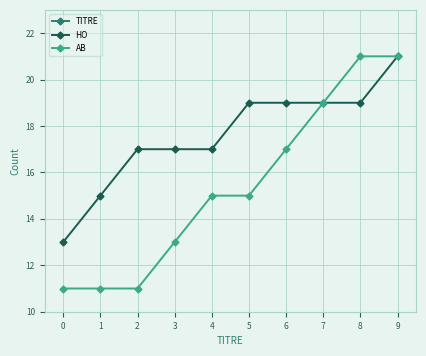

What is the value of the HO point at the 6th from the left?

19